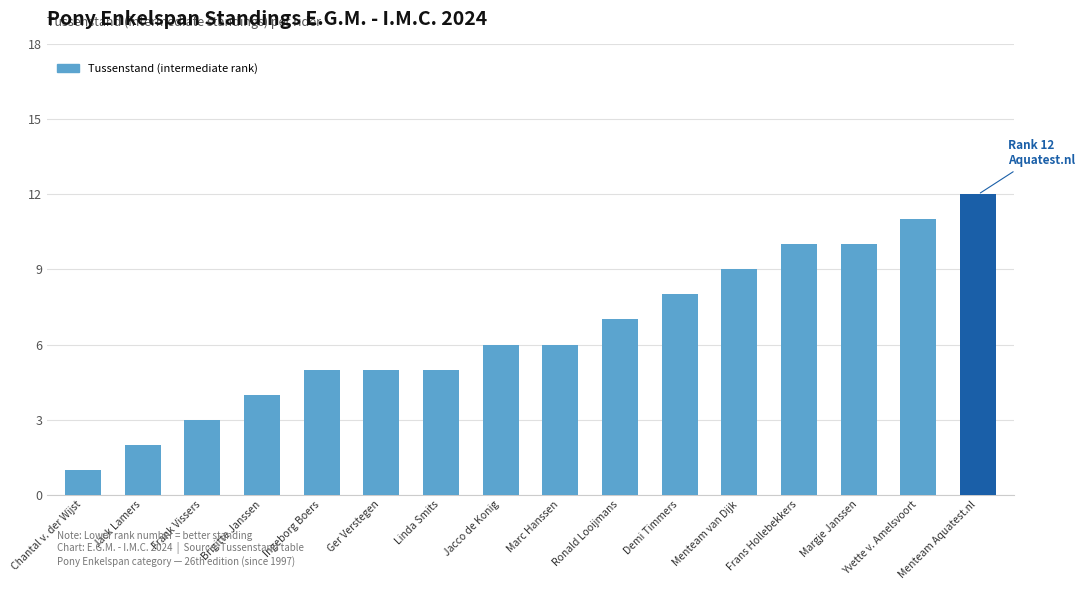

Reading right to left, extract all data points from this chart.

Menteam Aquatest.nl=12	Yvette v. Amelsvoort=11	Margje Janssen=10	Frans Hollebekkers=10	Menteam van Dijk=9	Demi Timmers=8	Ronald Looijmans=7	Marc Hanssen=6	Jacco de Konig=6	Linda Smits=5	Ger Verstegen=5	Ingeborg Boers=5	Brigitte Janssen=4	Frank Vissers=3	Jack Lamers=2	Chantal v. der Wijst=1